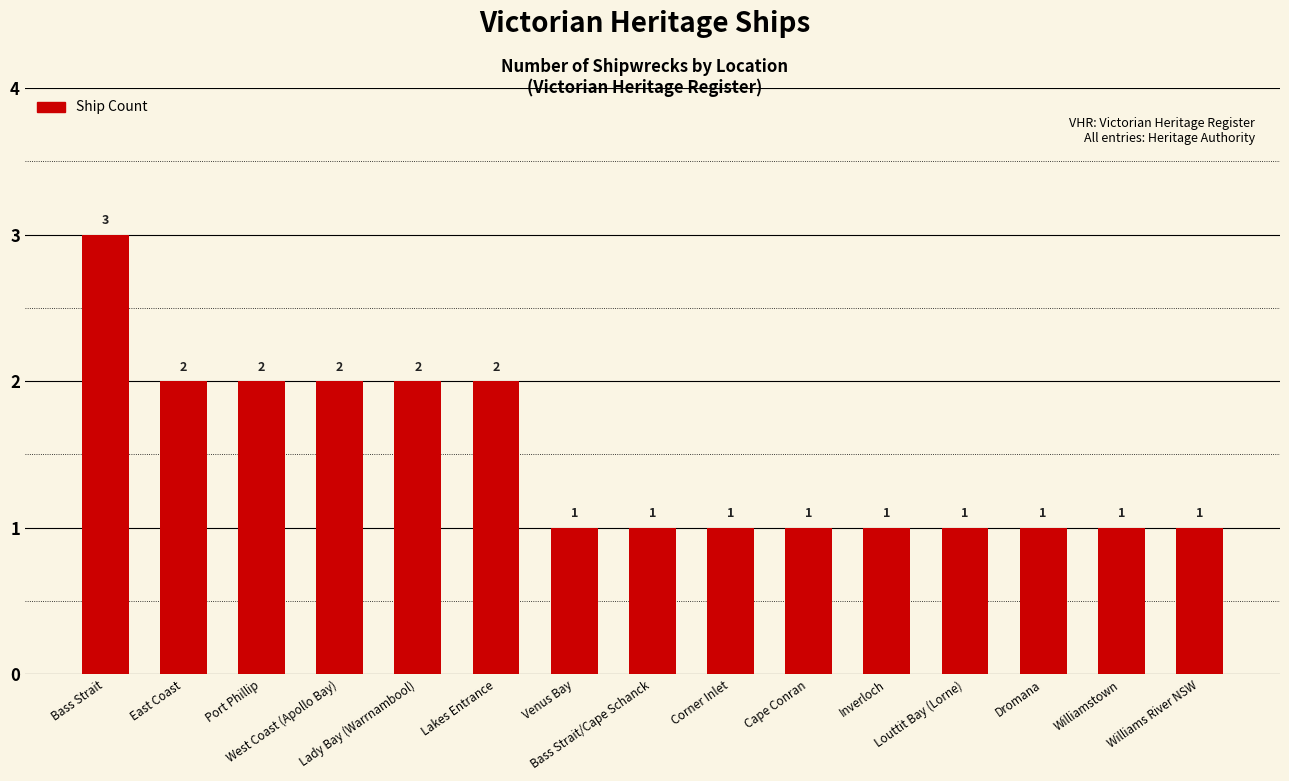

What is the greatest value displayed?

3